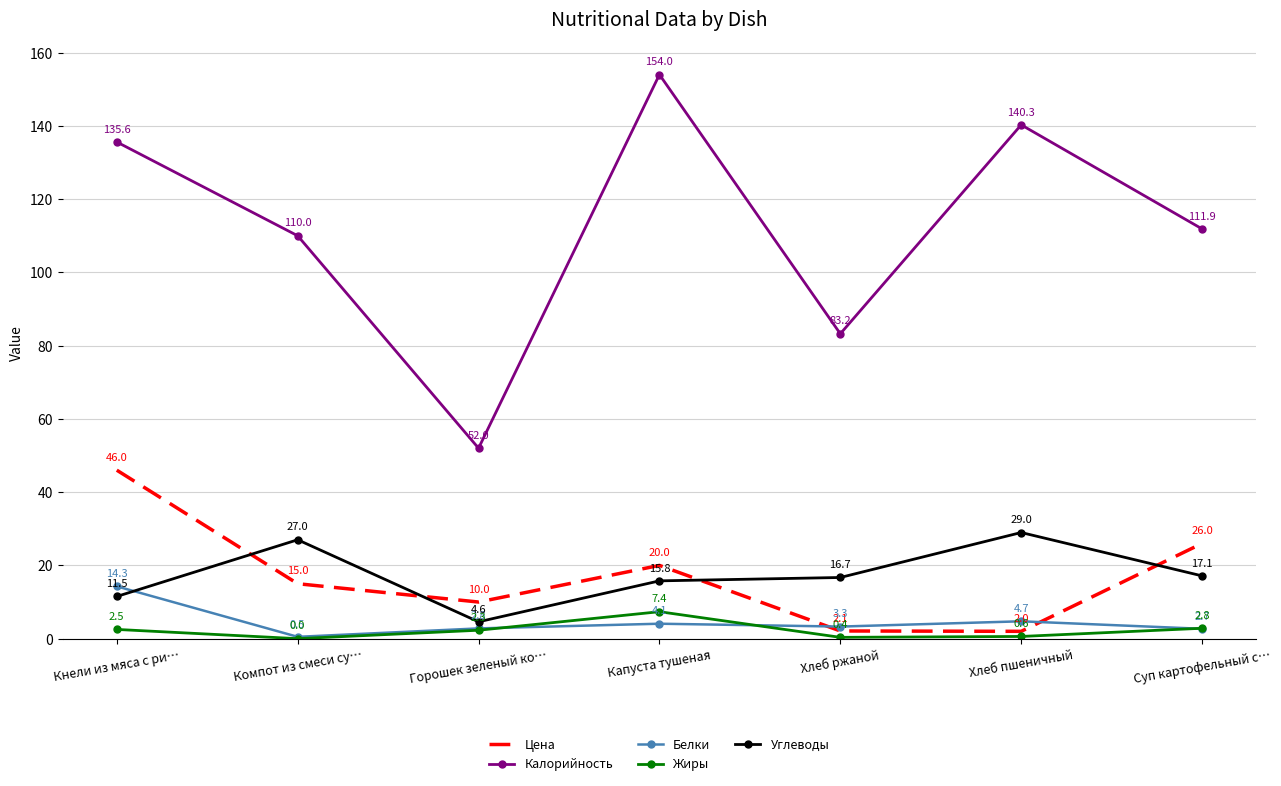

List the series in order of their peak value, lowest first.

Жиры, Белки, Углеводы, Цена, Калорийность